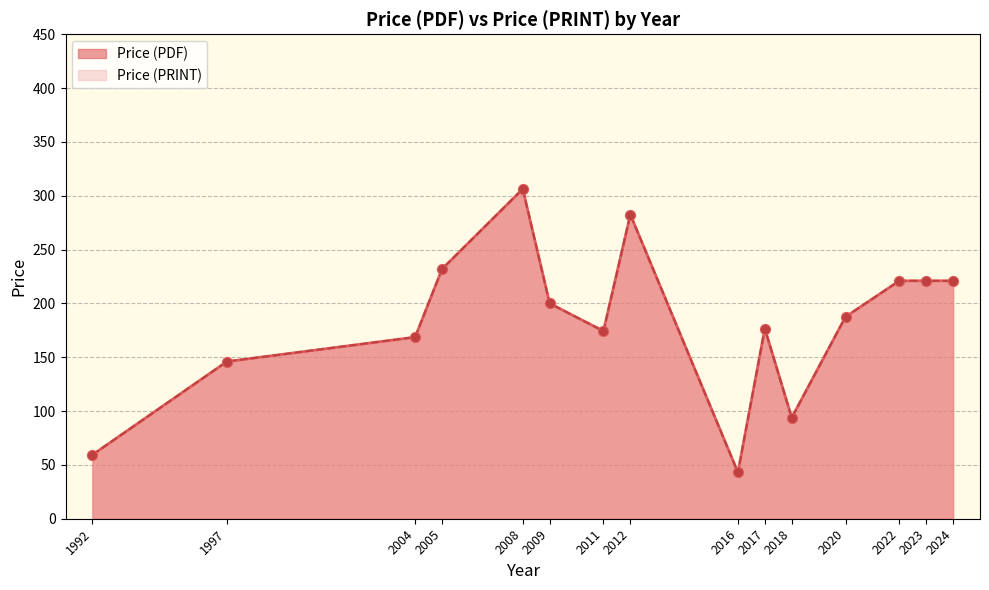

Which series reaches the maximum Y coordinate?

Price (PDF)